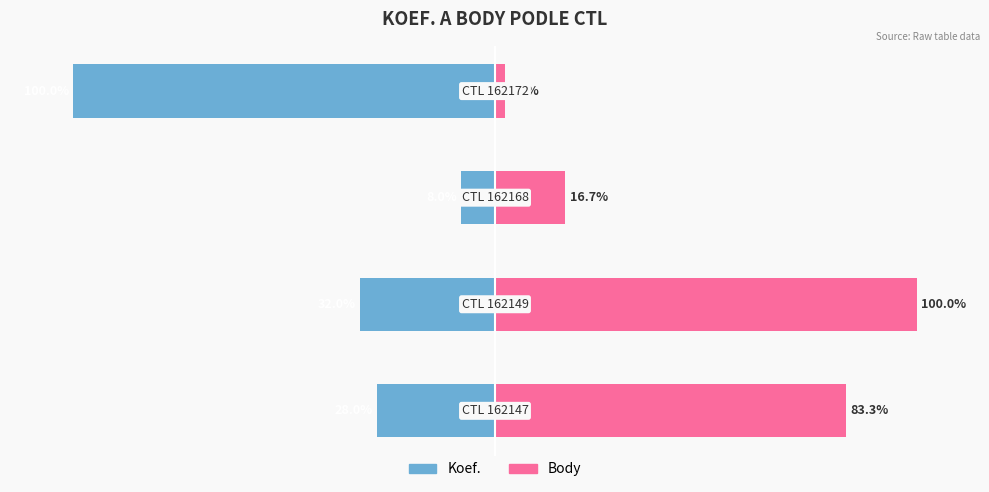

Which series has the largest total across all categories?

Body